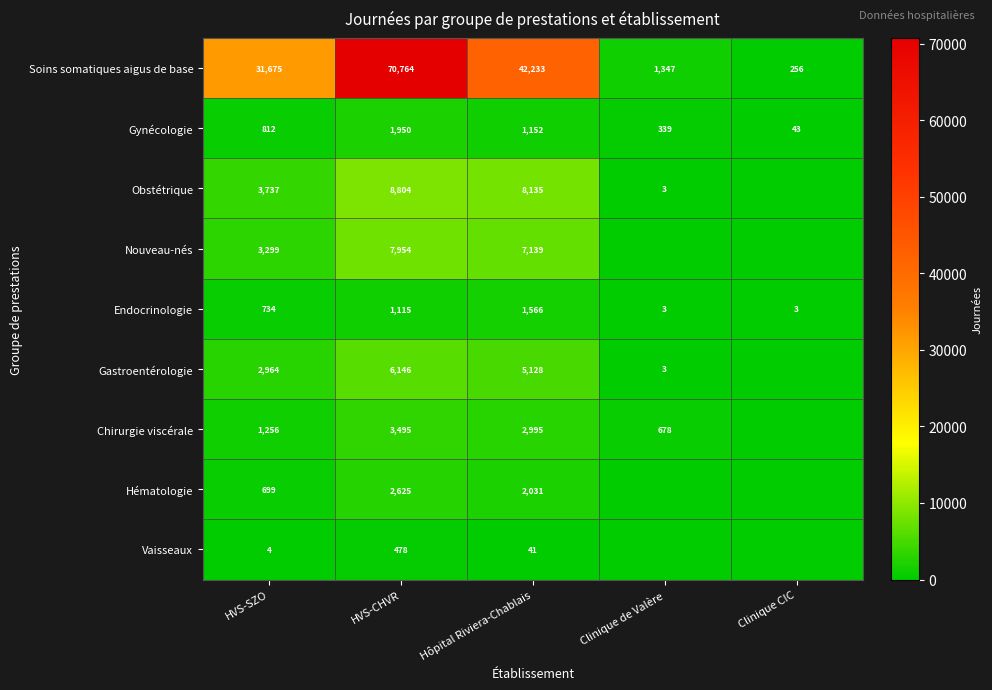

What is the spread (max minus min) of values at Hôpital Riviera-Chablais?

42192